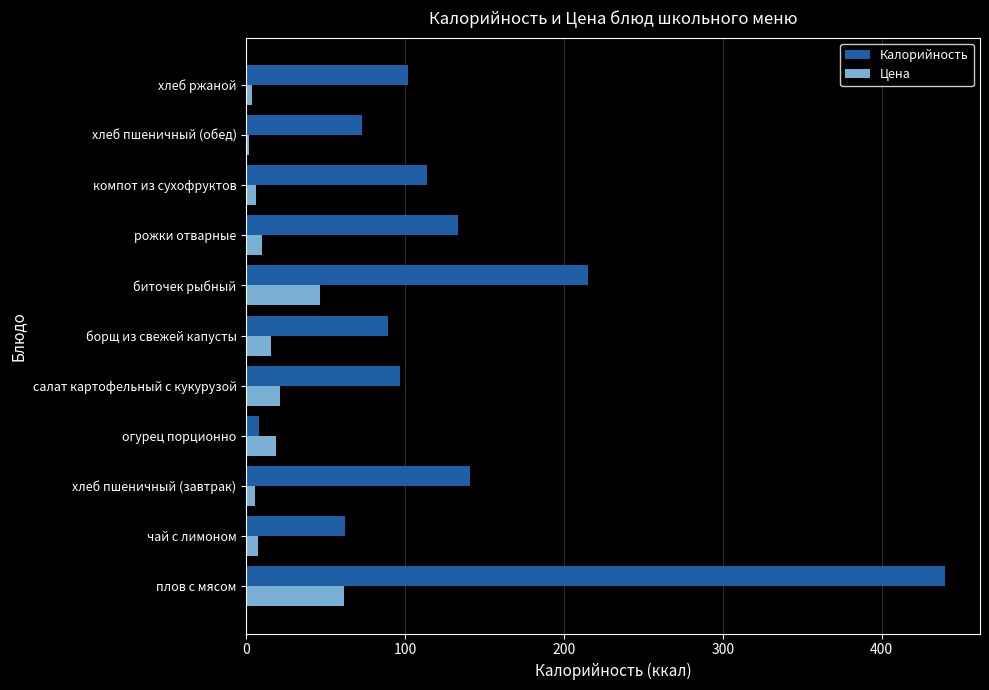

Which series has the largest total across all categories?

Калорийность